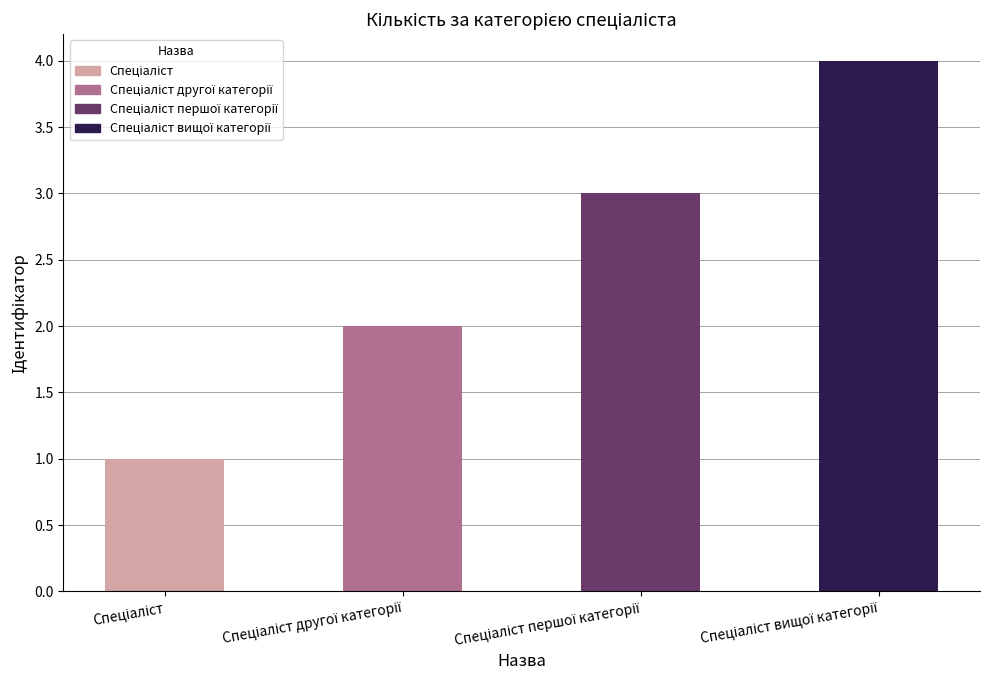

How many bars are there in total?

4